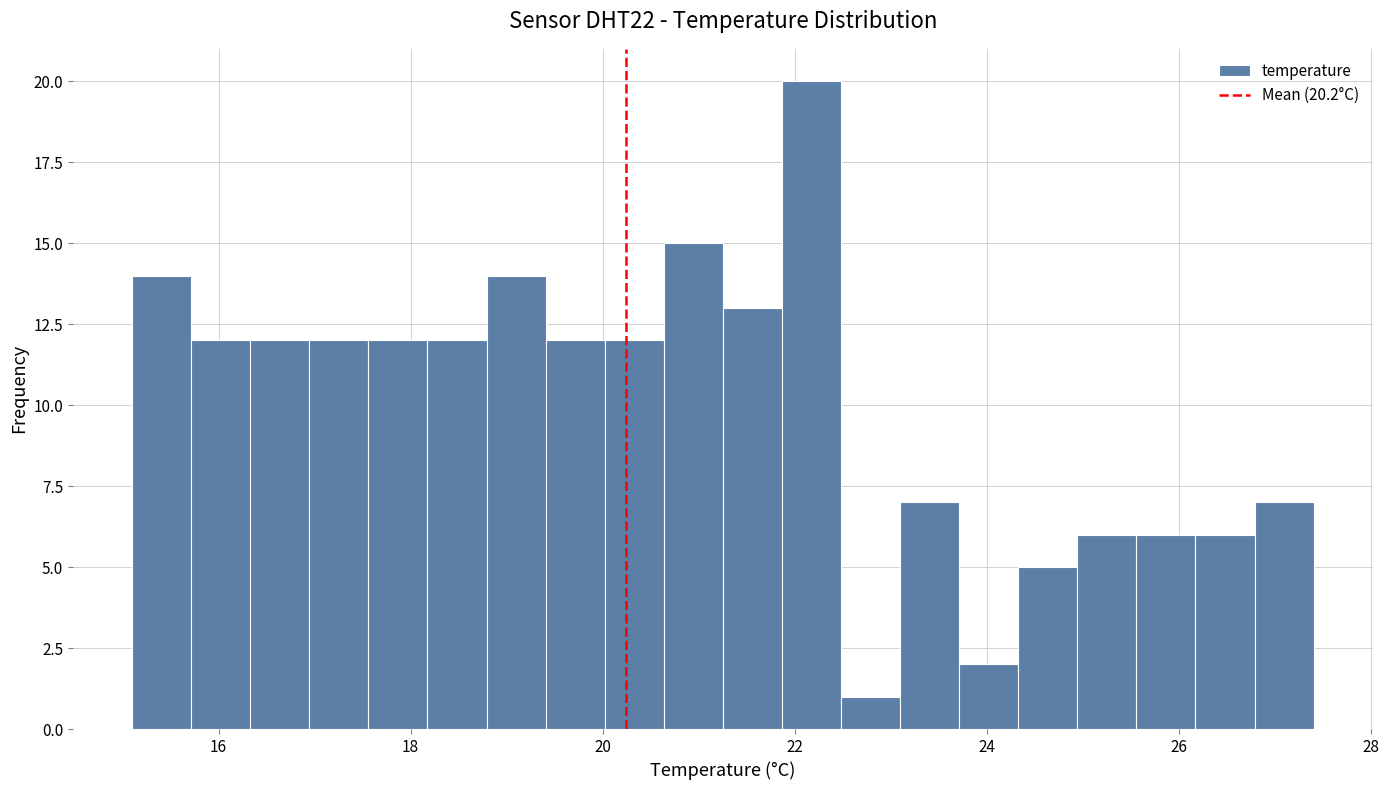

Around what value on the x-axis is the tallest bar? Give the approximate position of its centre, as read against the axis.

22.2